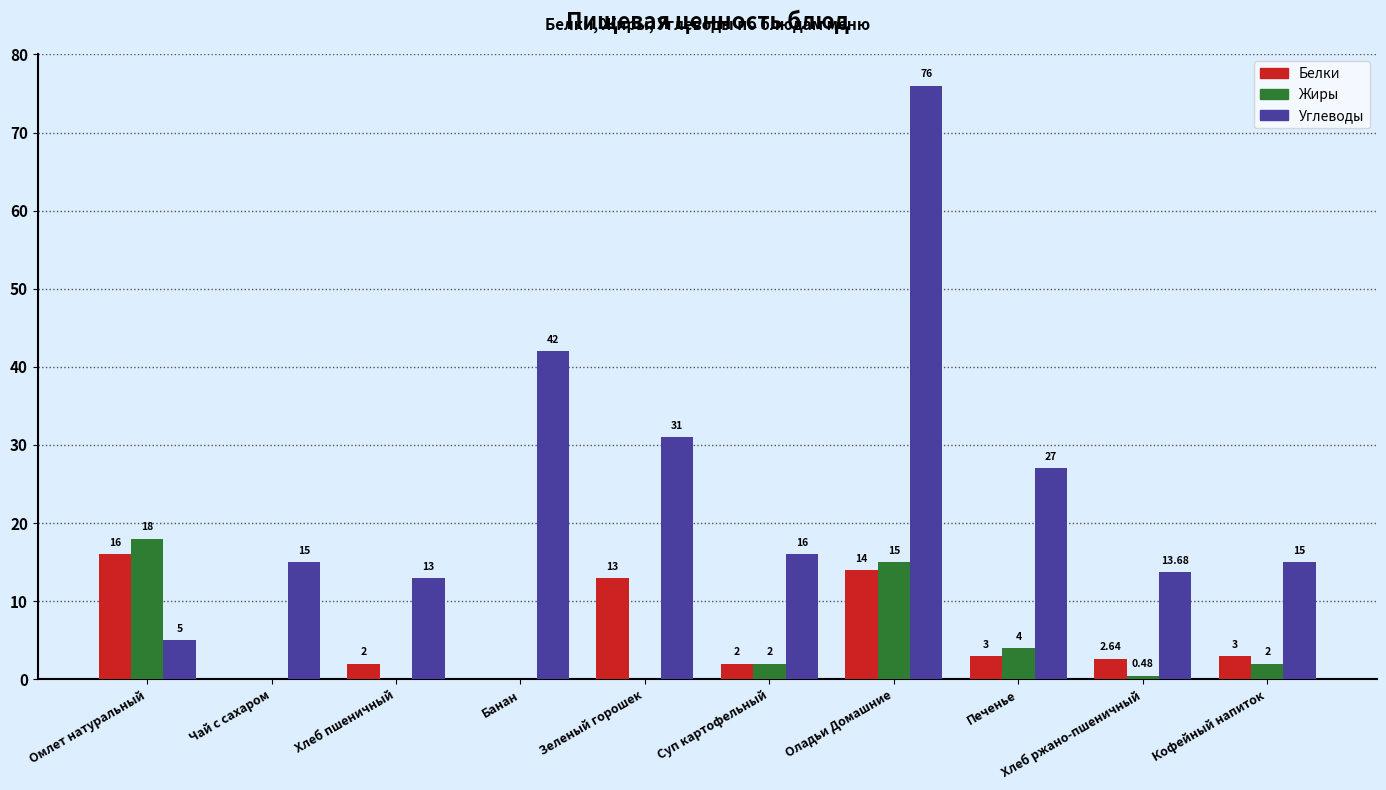

What is the sum of all Углеводы values?

253.7